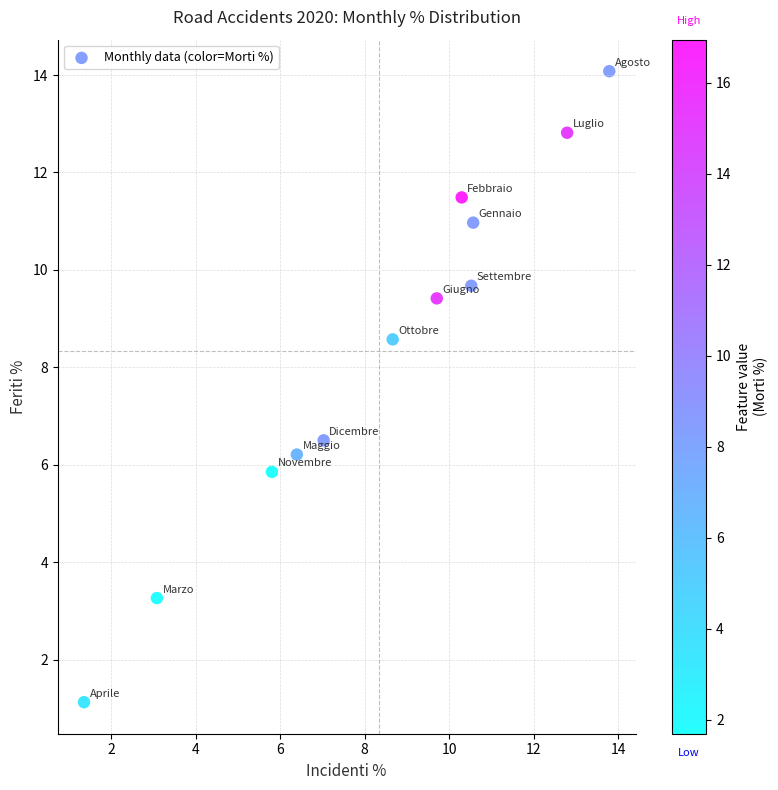

What Y value in the scatter plot is closest to 7?

6.5